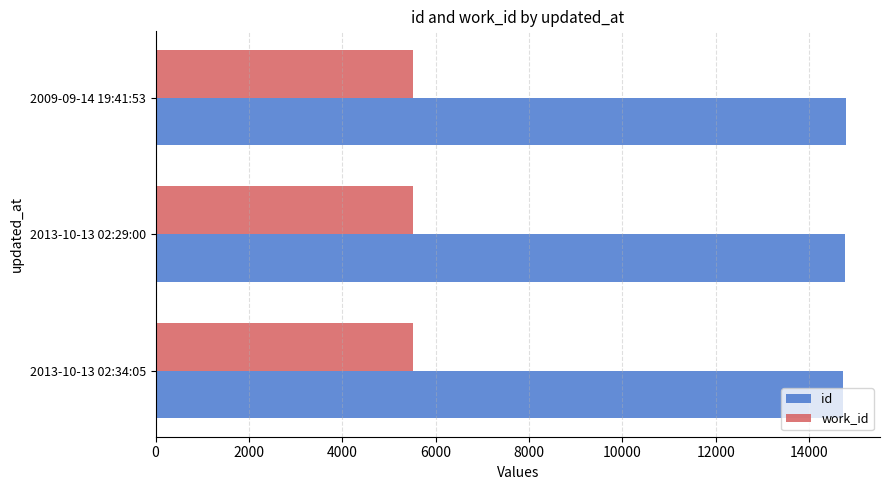

Count the number of data series in this chart.

2